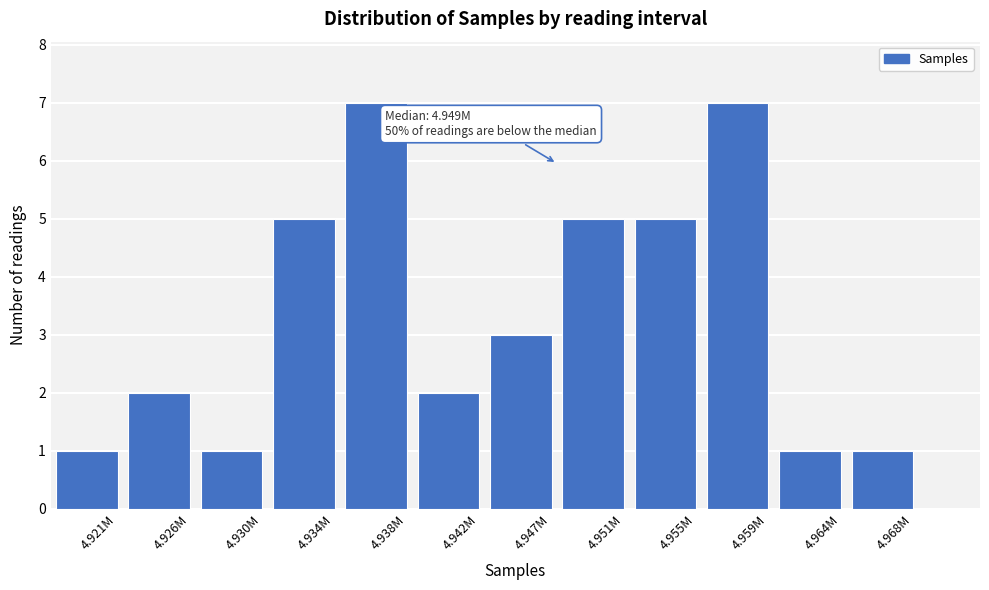

Reading left to right, transcribe all the data shown in this chart.

4.921M=1	4.926M=2	4.930M=1	4.934M=5	4.938M=7	4.942M=2	4.947M=3	4.951M=5	4.955M=5	4.959M=7	4.964M=1	4.968M=1